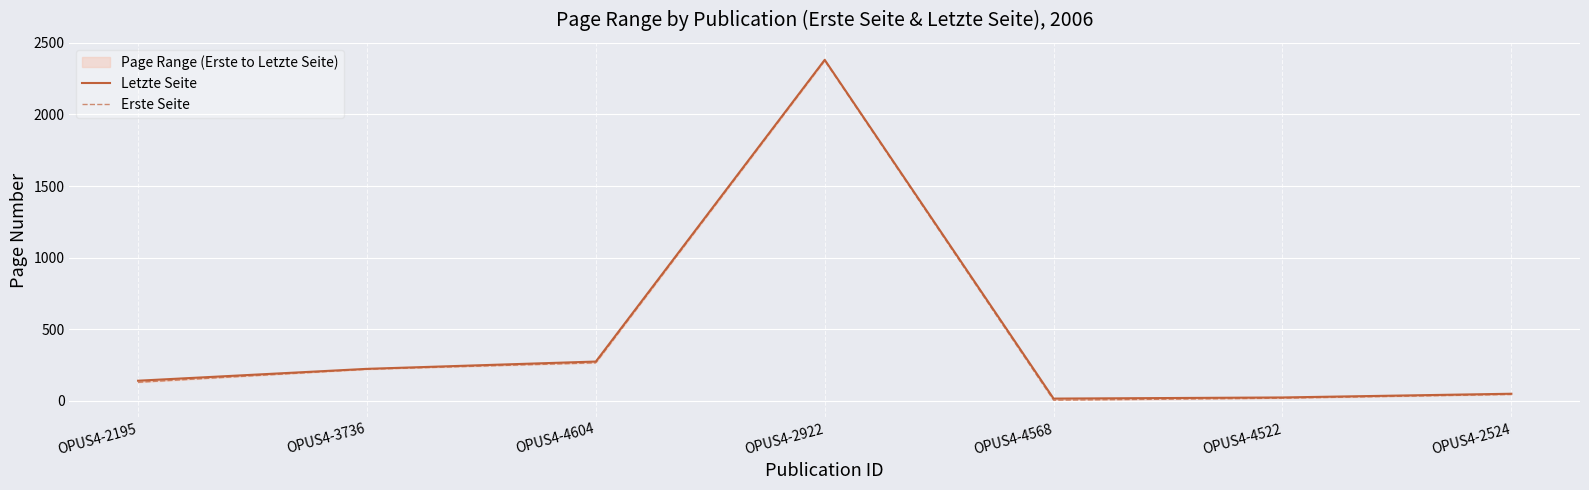

Reading left to right, transcribe all the data shown in this chart.

Letzte Seite: 139	222	273	2382	14	22	48
Erste Seite: 128	219	264	2376	3	17	43